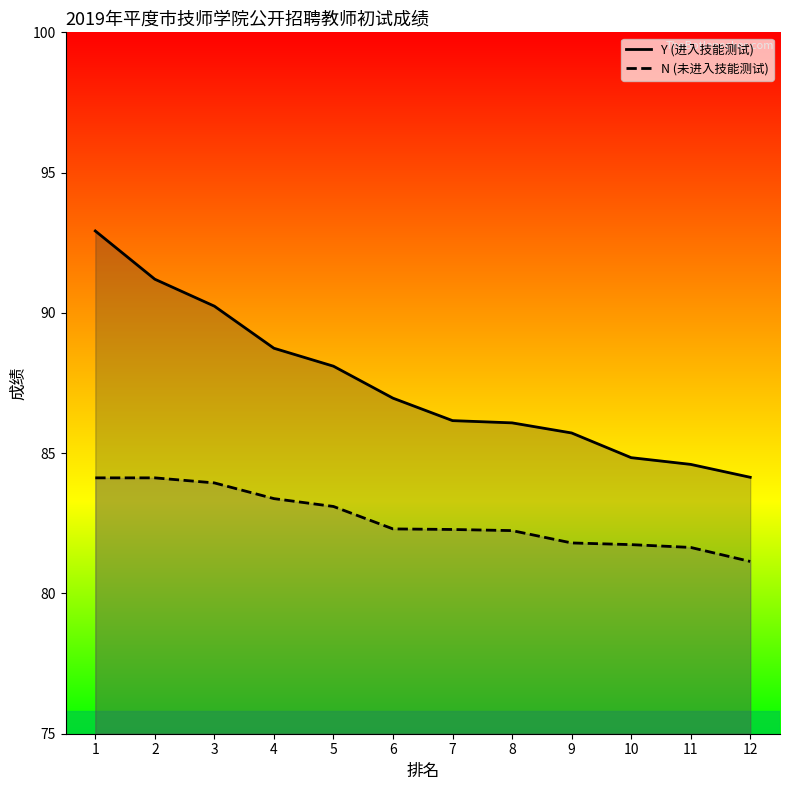

At which label does N (未进入技能测试) first exceed 82?

1